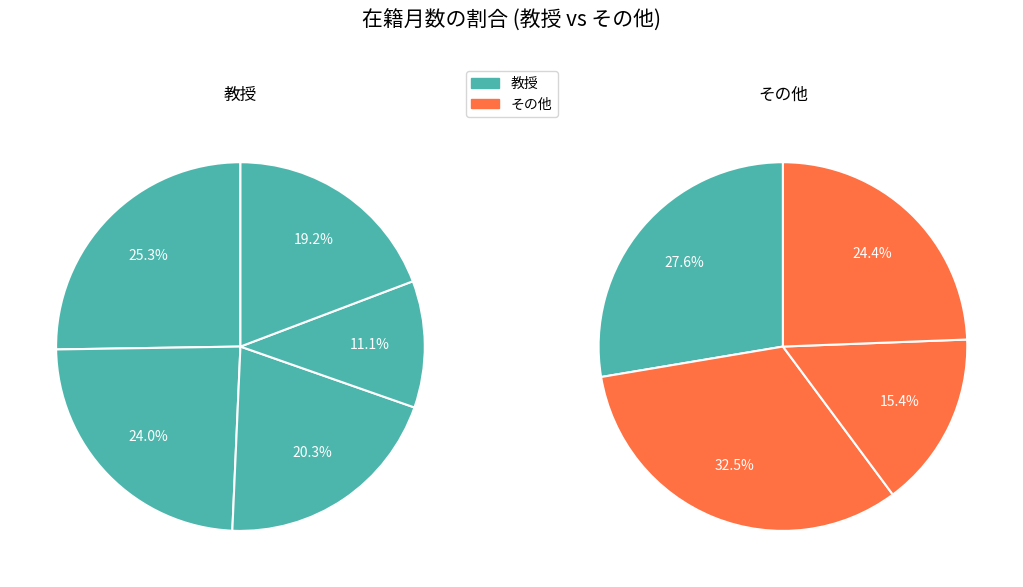

The 坂根 亜由子 slice represents 18% of the pie. True or false?

False